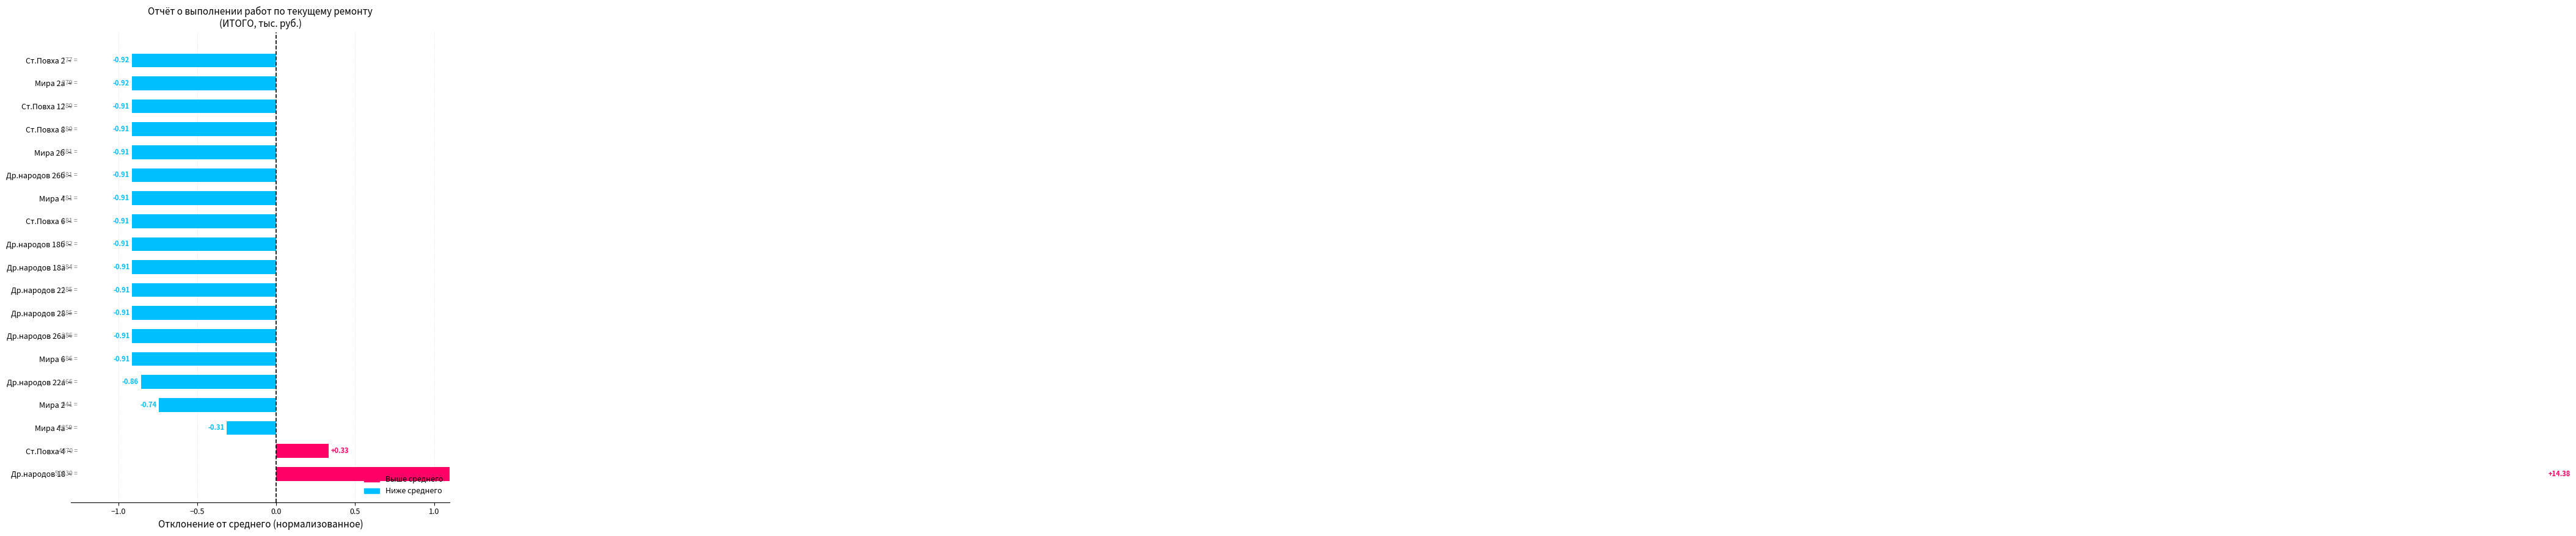

How many data points are above 0?

2